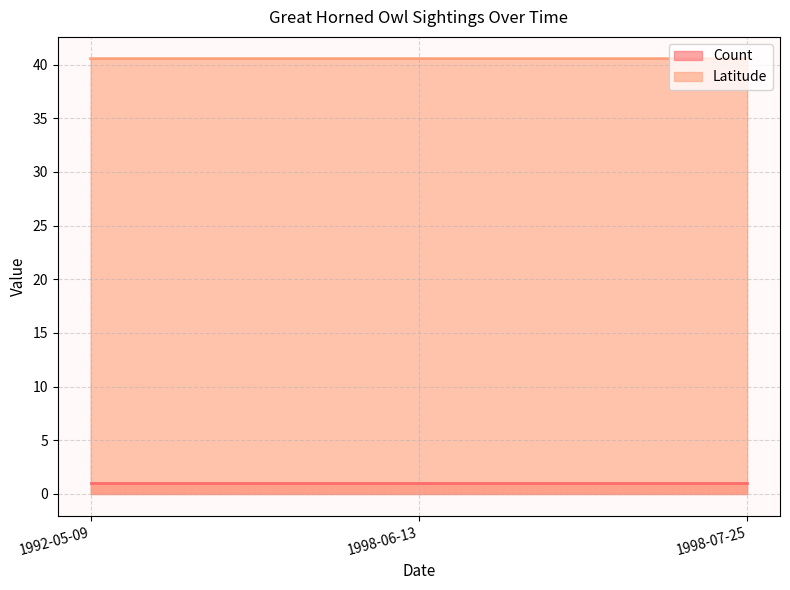

Which category has the lowest value across all series?

1998-06-13